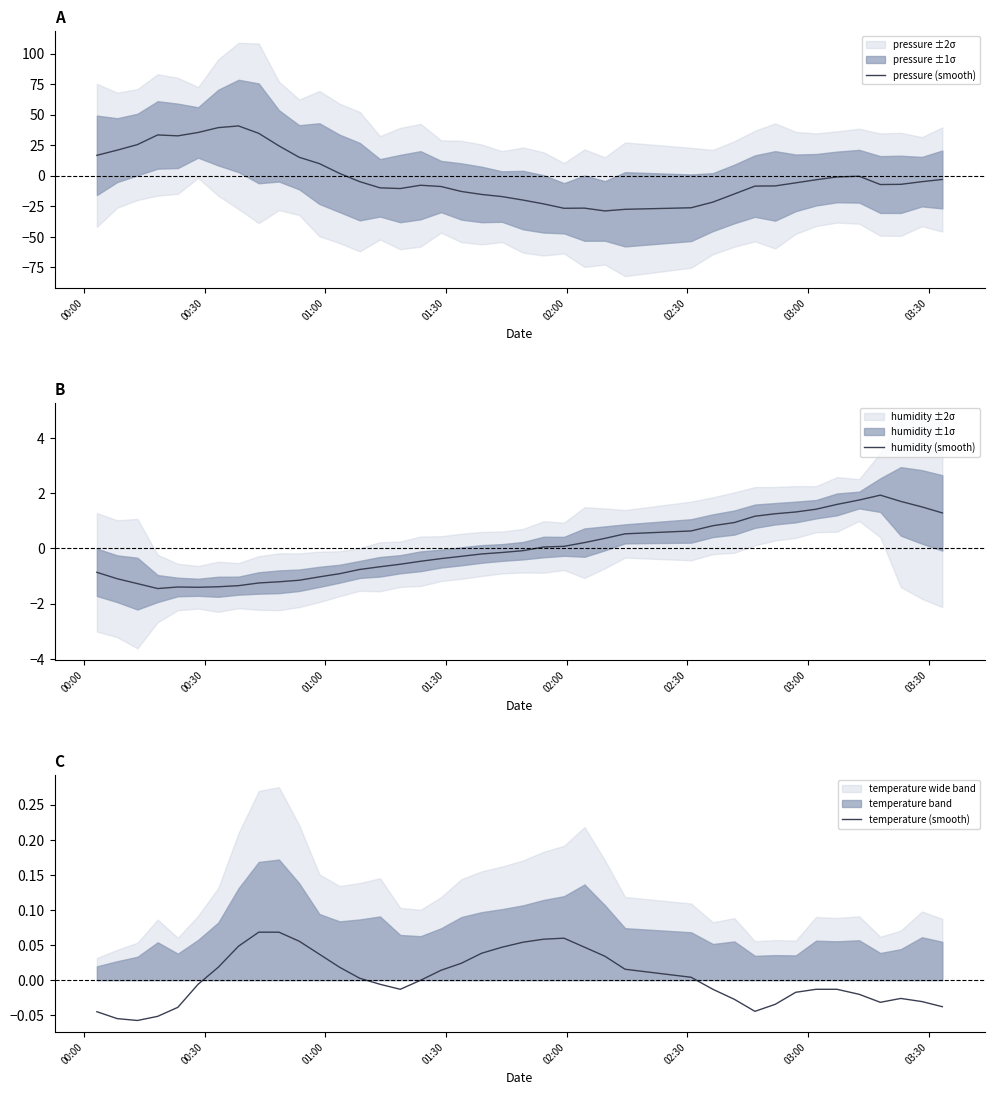

What is the minimum value shown in the chart?

-28.8